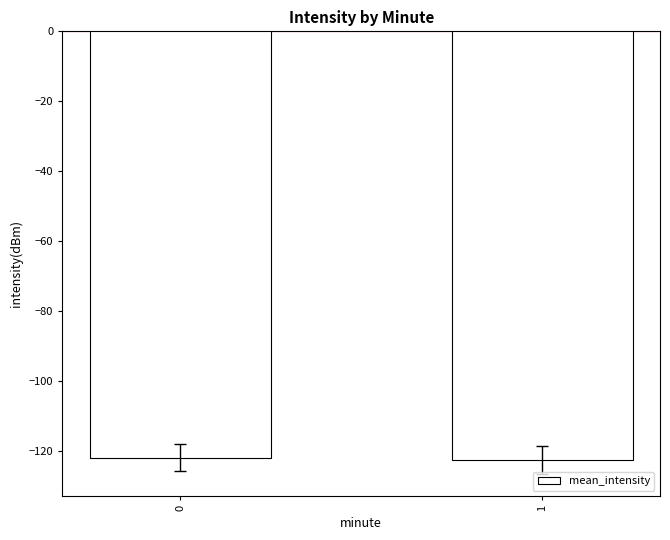

How many distinct data groups are displayed?

1